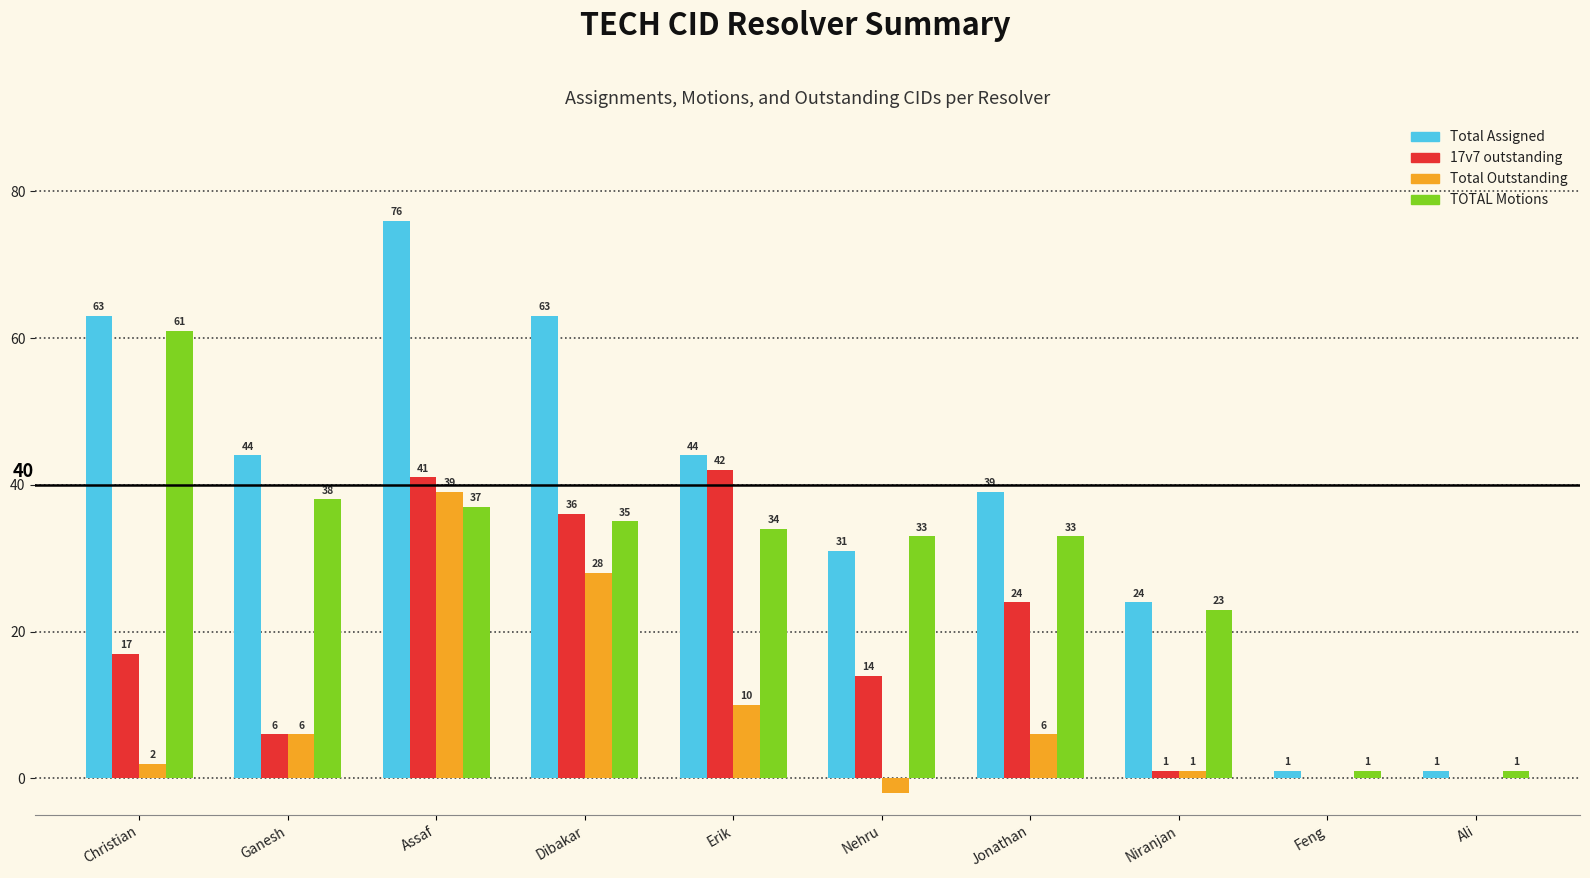

Is it true that 17v7 outstanding equals 0 at Feng?

True